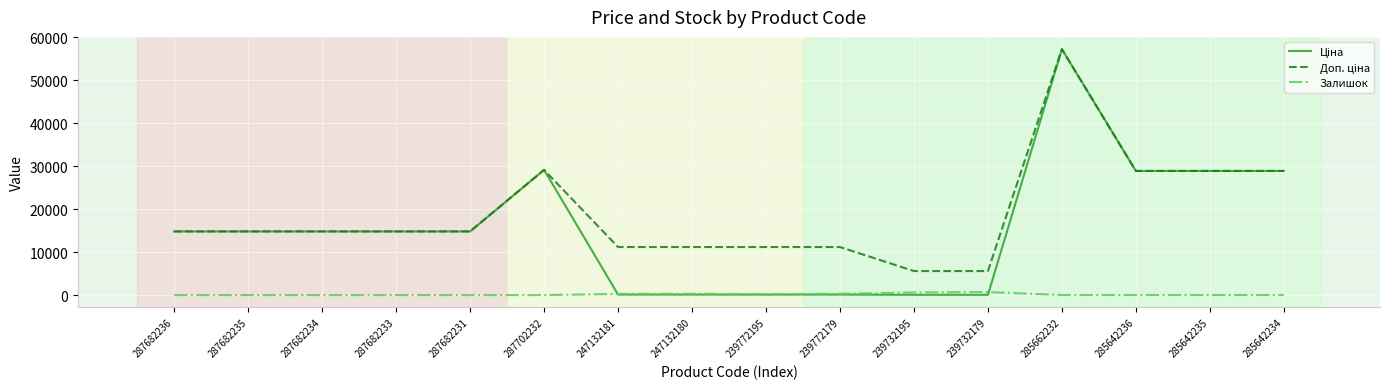

What is the greatest value displayed?

57258.0